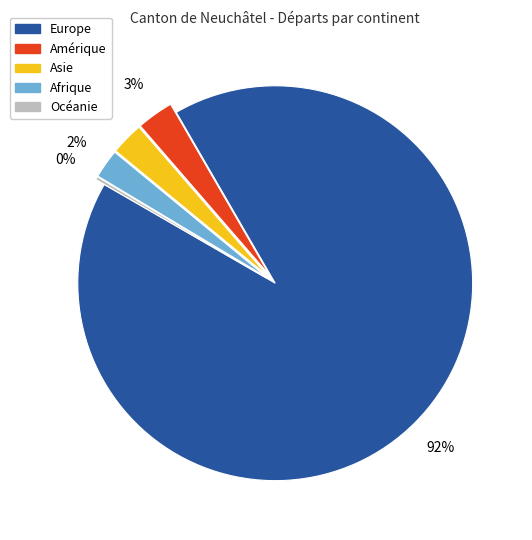

Between Afrique and Europe, which is larger?

Europe